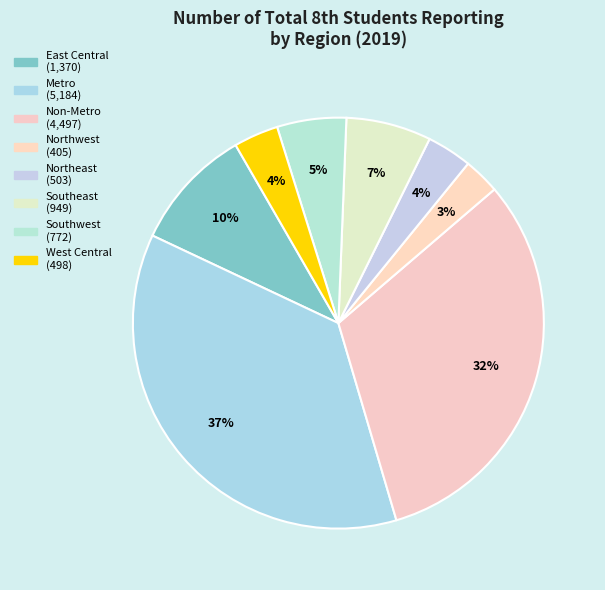

To the nearest percent, what is the difference between the largest and smallest slice percentages?

34%